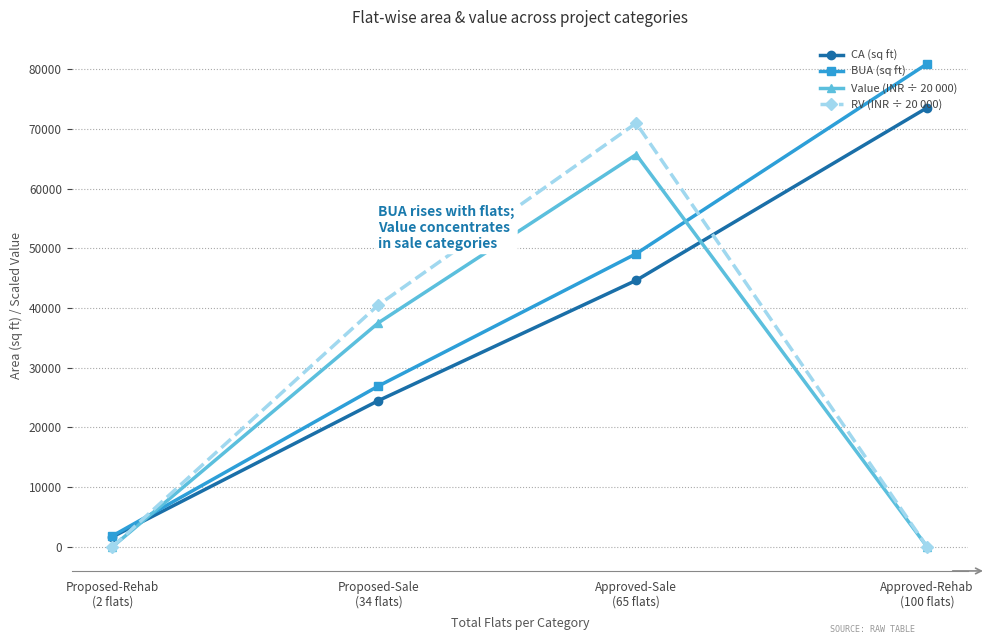

Reading left to right, what are all the values shown in this chart?

CA (sq ft): 1657.0	24497.0	44647.0	73581.0
BUA (sq ft): 1823.0	26947.0	49112.0	80939.0
Value (INR ÷ 20 000): 0.0	37538.3	65738.1	0.0
RV (INR ÷ 20 000): 0.0	40541.3	70997.1	0.0